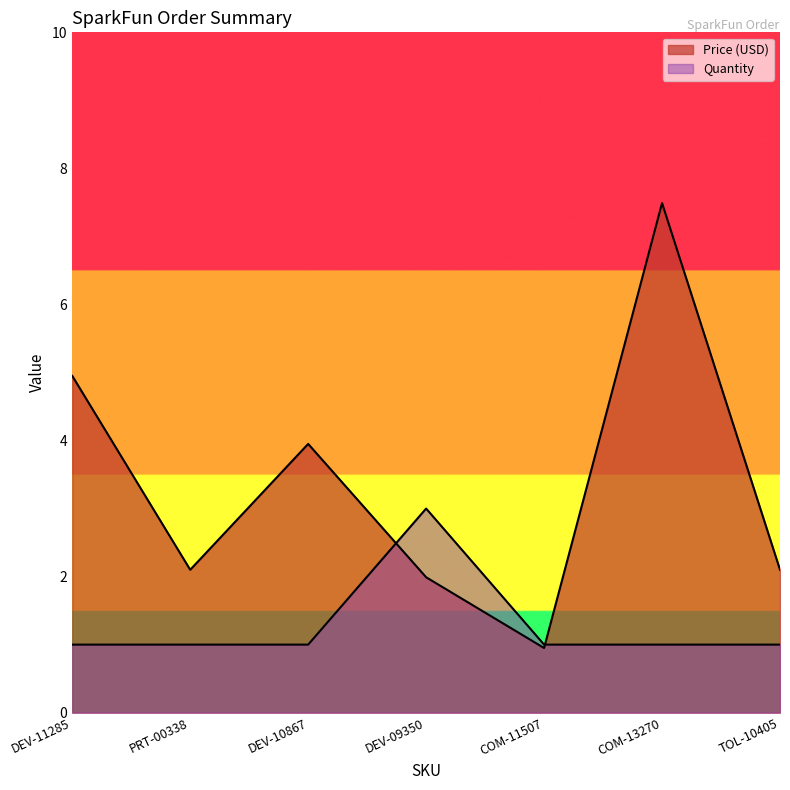

What are all the series names shown in the legend?

Price (USD), Quantity